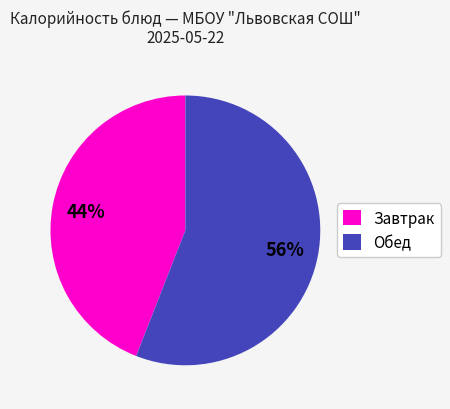

Which has a higher value, Обед or Завтрак?

Обед